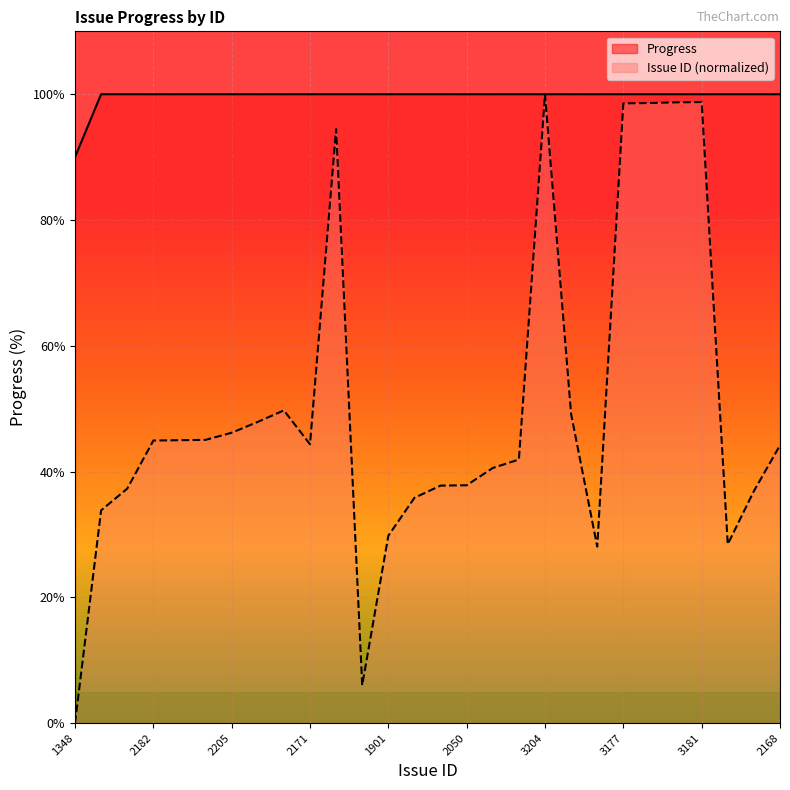

What is the value of the Issue ID point at the 11th from the left?

94.5